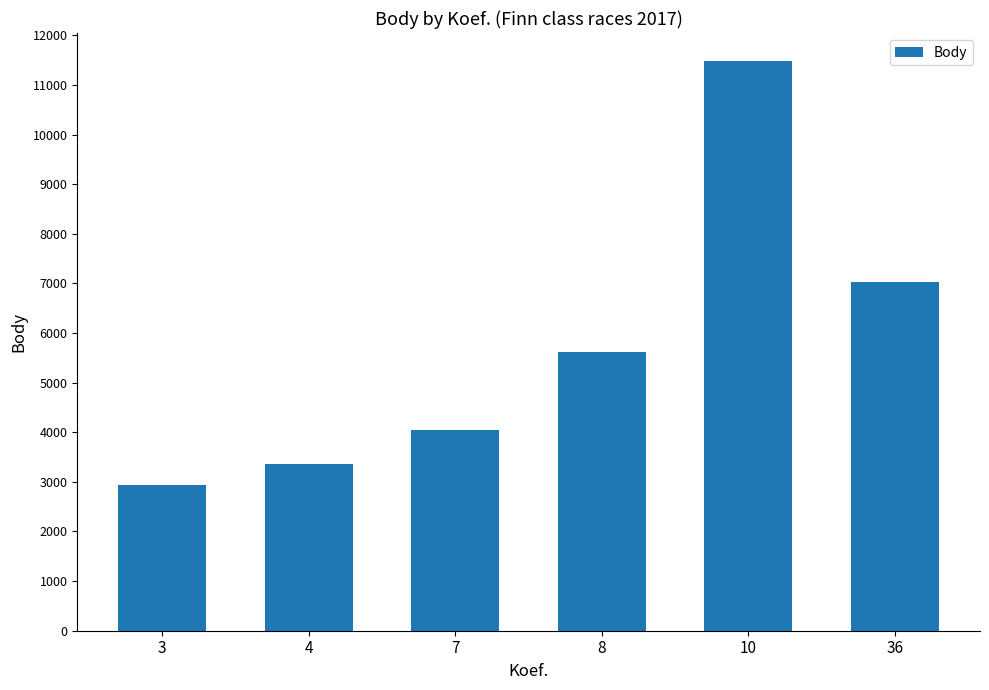

What is the difference between the maximum and minimum values?

8545